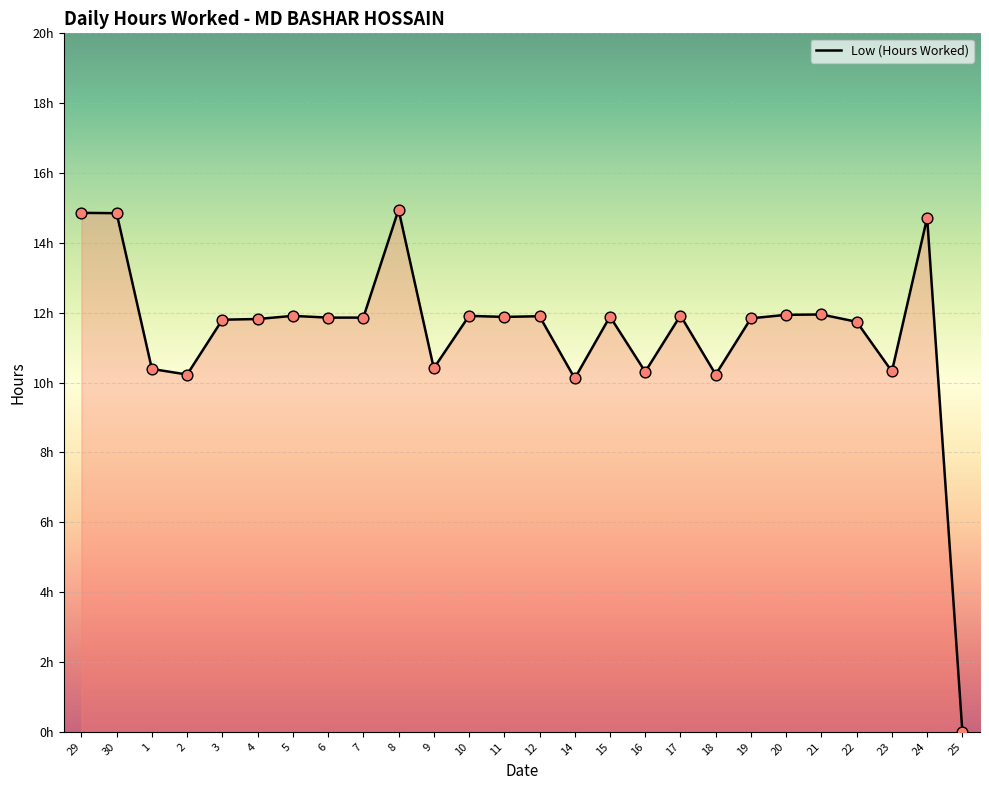

What is the ratio of the value at 18 to the value at 14?

1.0